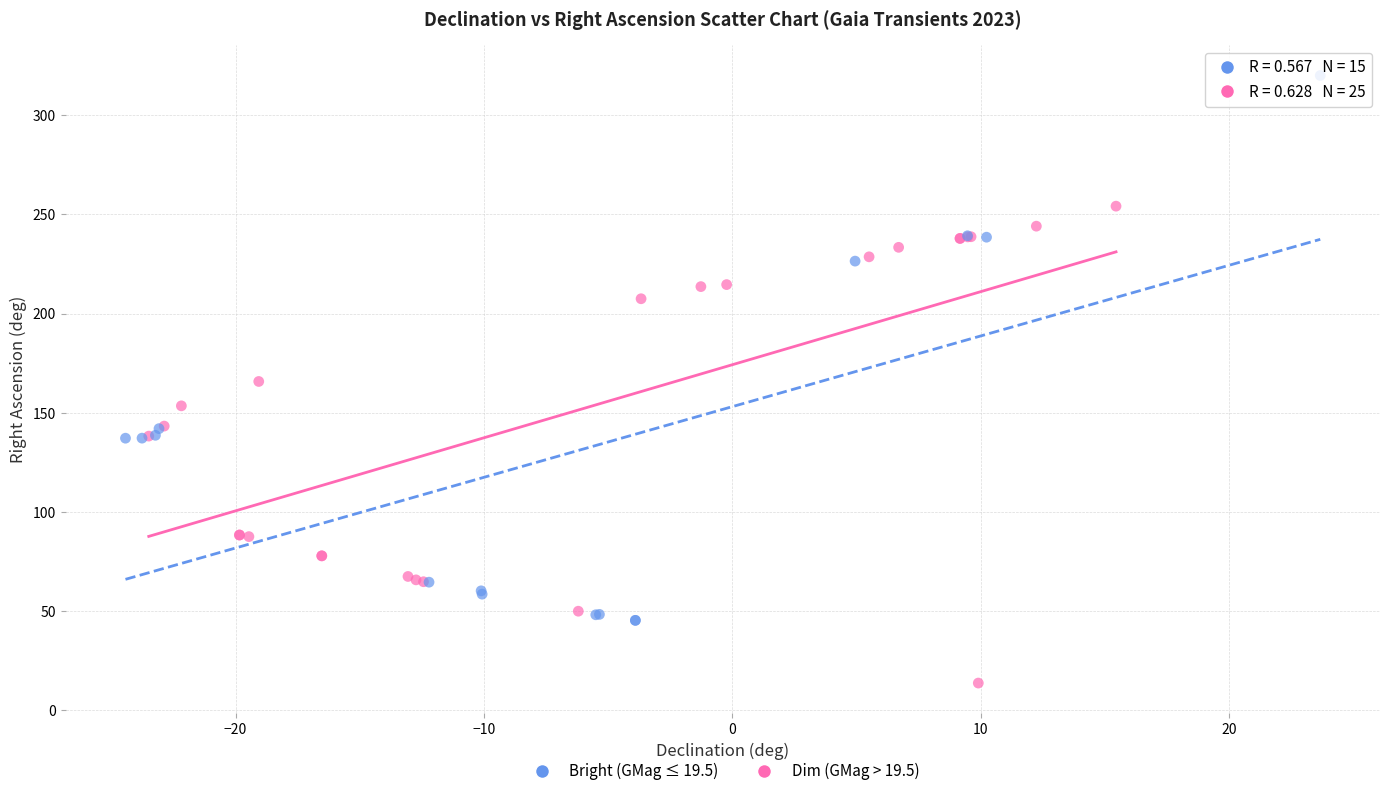

Which series has the largest Y range (max minus min)?

Bright (GMag ≤ 19.5)